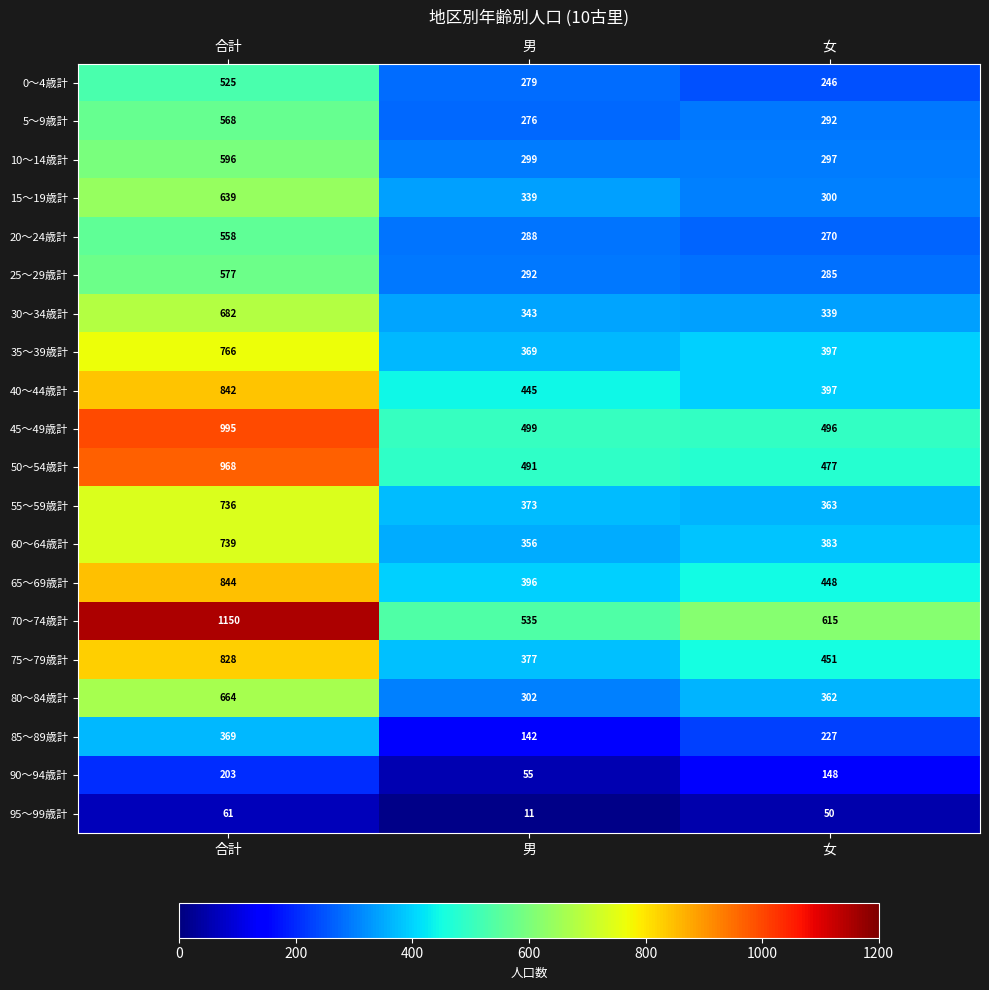

What value does the 85～89歳計 series have at 合計?

369